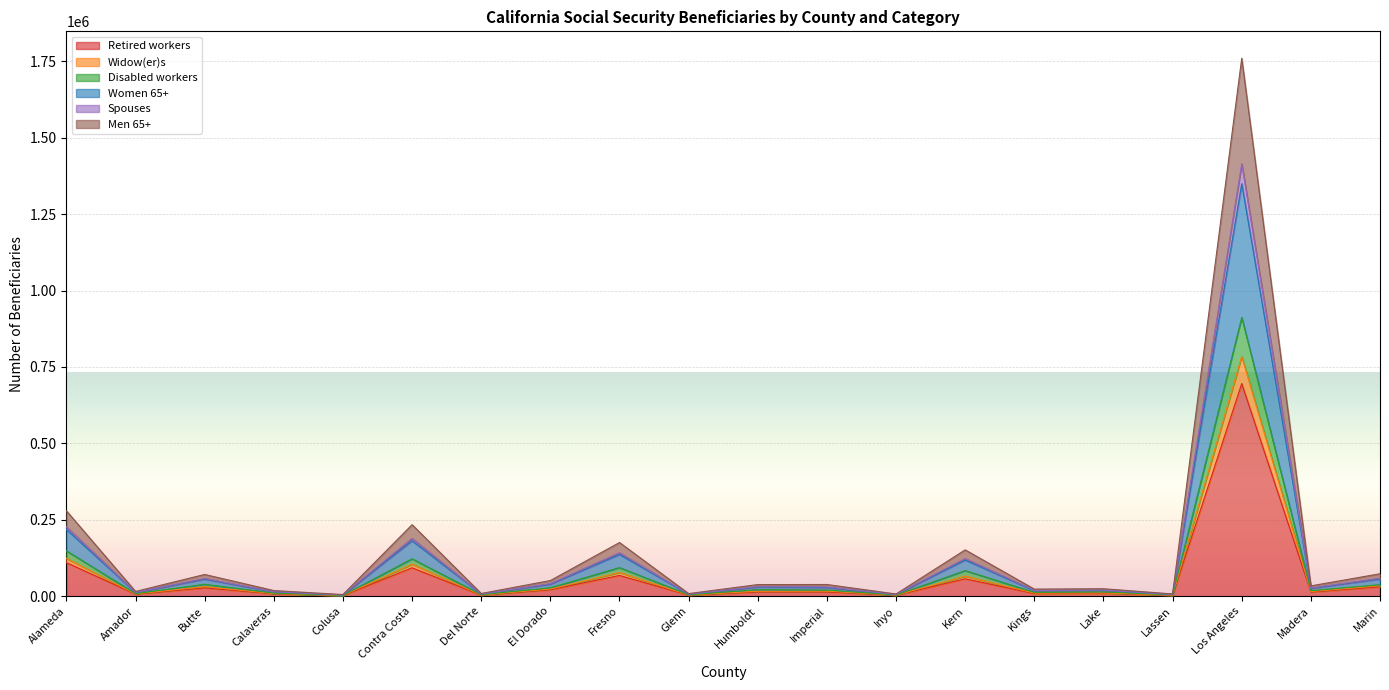

At which category does Spouses reach its first local valley?

Amador